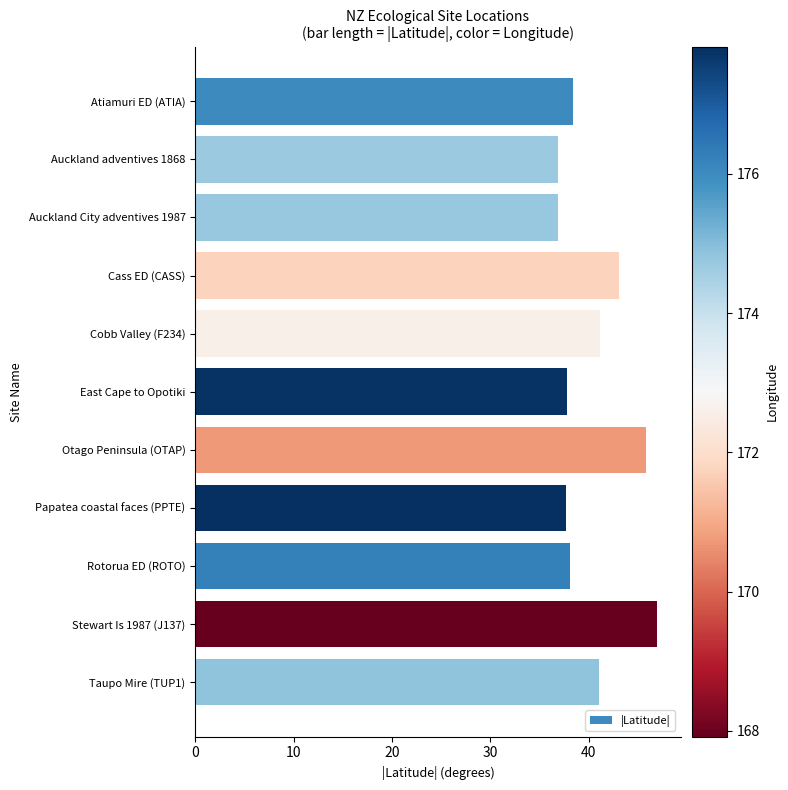

How many distinct data groups are displayed?

1